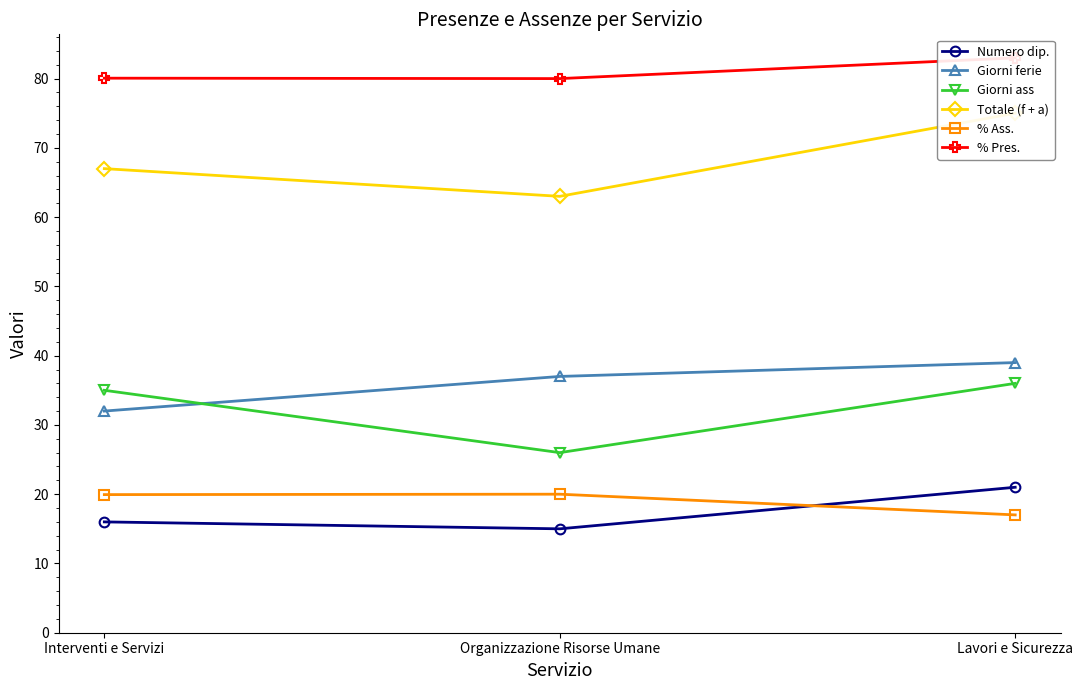

What is the value of the Giorni ferie point at the 3rd from the left?

39.0